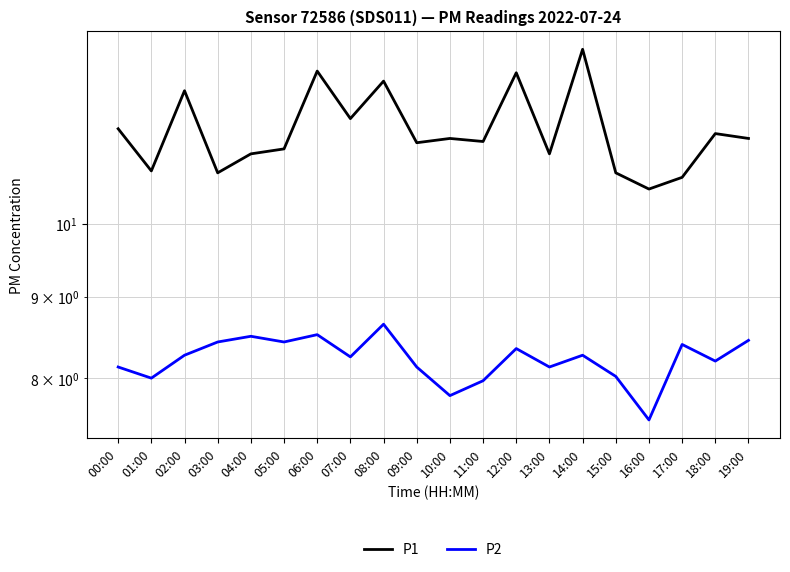

Reading left to right, extract all data points from this chart.

P1: 00:00=11.5	01:00=10.8	02:00=12.1	03:00=10.8	04:00=11.1	05:00=11.2	06:00=12.5	07:00=11.7	08:00=12.3	09:00=11.2	10:00=11.3	11:00=11.3	12:00=12.4	13:00=11.1	14:00=12.9	15:00=10.8	16:00=10.5	17:00=10.7	18:00=11.4	19:00=11.3
P2: 00:00=8.1	01:00=8.0	02:00=8.3	03:00=8.4	04:00=8.5	05:00=8.4	06:00=8.5	07:00=8.2	08:00=8.7	09:00=8.1	10:00=7.8	11:00=8.0	12:00=8.3	13:00=8.1	14:00=8.3	15:00=8.0	16:00=7.5	17:00=8.4	18:00=8.2	19:00=8.4